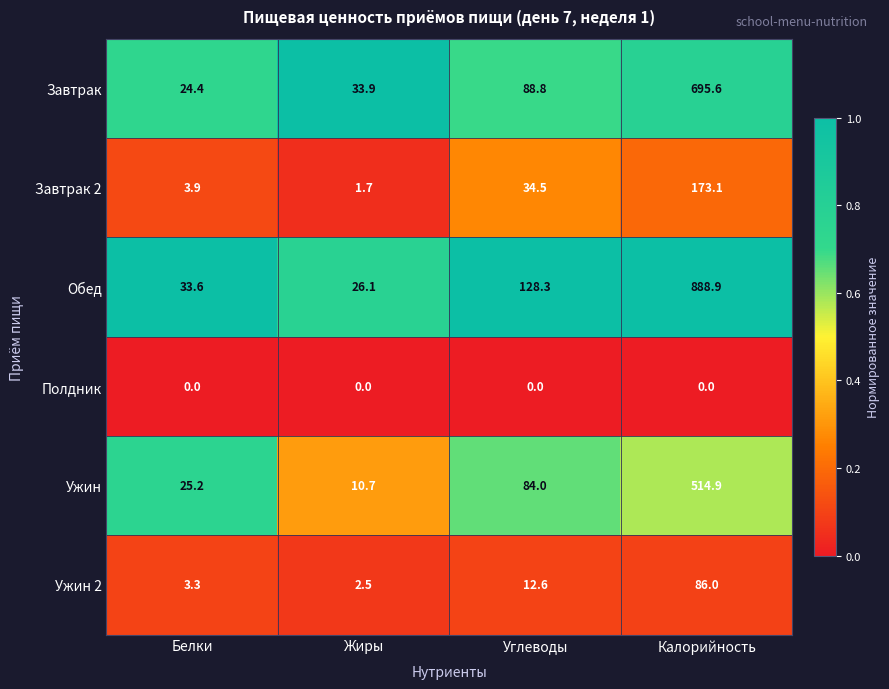

Which series changed the most between Жиры and Углеводы?

Обед